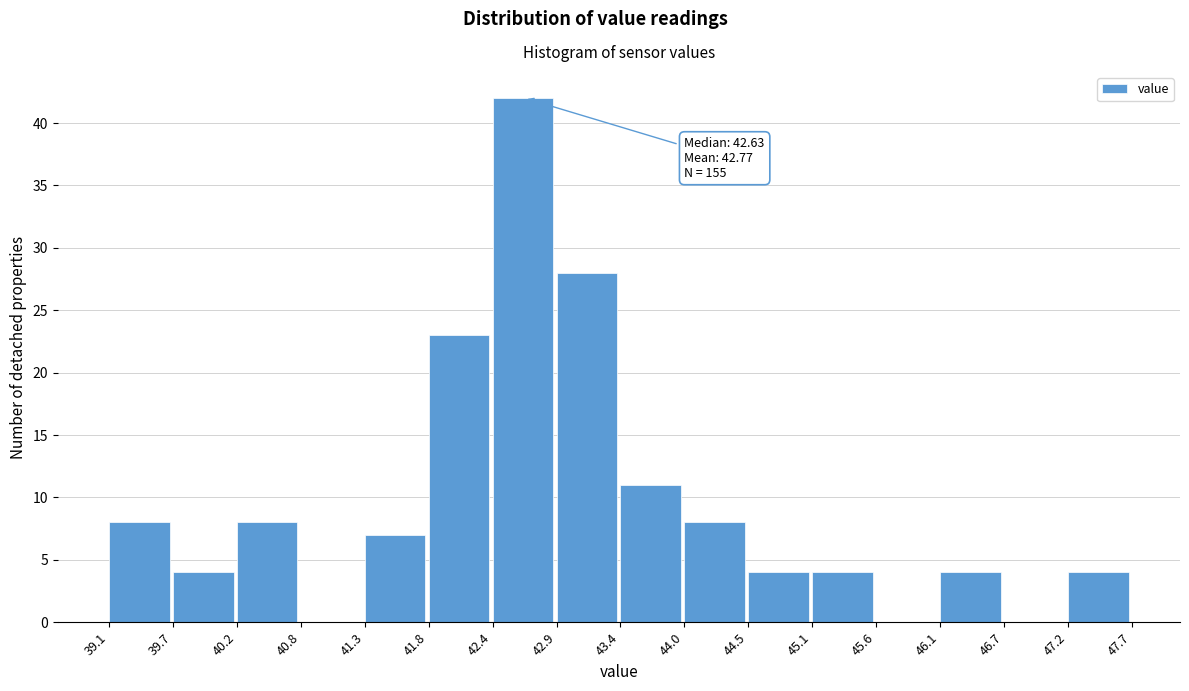

Which range on the x-axis has the tallest bar?

42.4 to 42.9